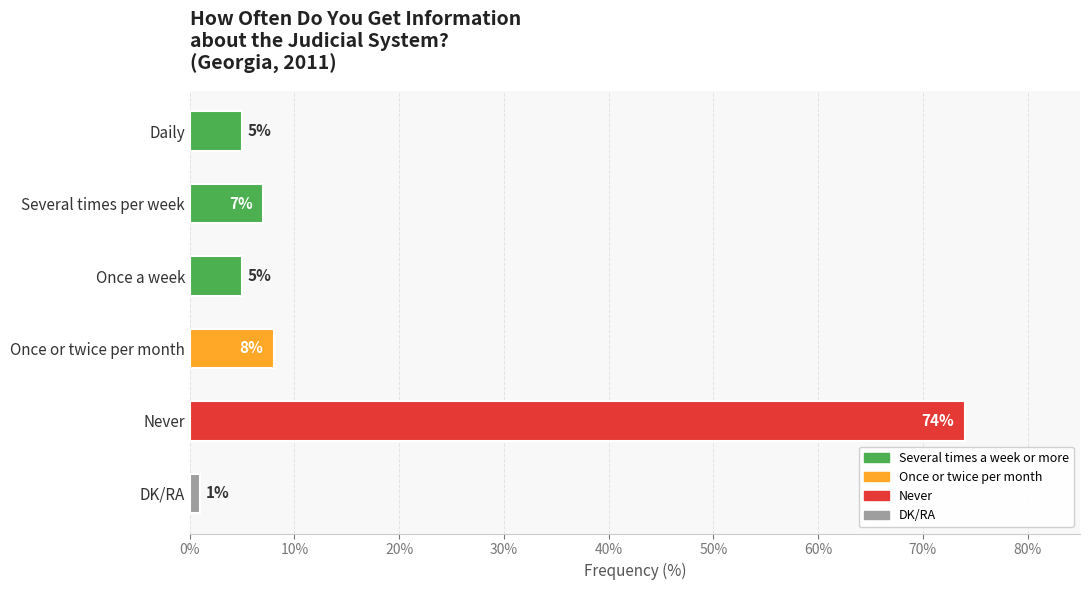

At which label is the value closest to 37?

Once or twice per month